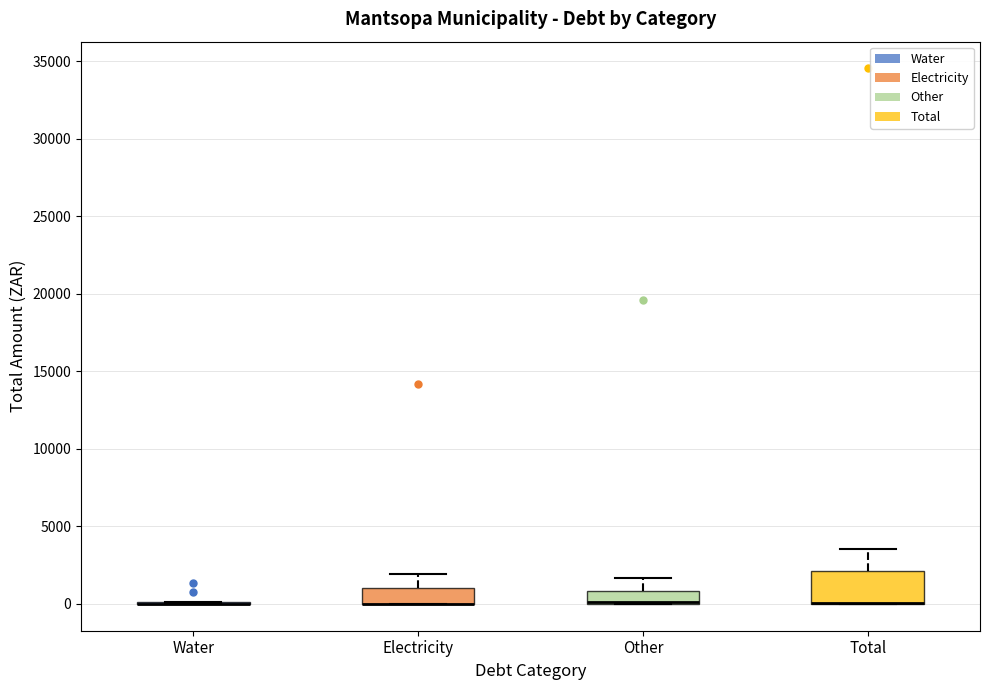

Reading left to right, transcribe this box plot: for each box, give where its median line is, the range the box spans, and where its two whiskers end, as read against the y-axis. The values are not printed on the chart, so give them approximately, as read against the axis.

Water: box collapsed to a line at 0, whiskers 0 to 0
Electricity: median 0 (drawn on the box's lower edge), box 0 to 1000, whiskers 0 to 2000
Other: median 0 (drawn on the box's lower edge), box 0 to 1000, whiskers 0 to 1500
Total: median 0 (drawn on the box's lower edge), box 0 to 2000, whiskers 0 to 3500